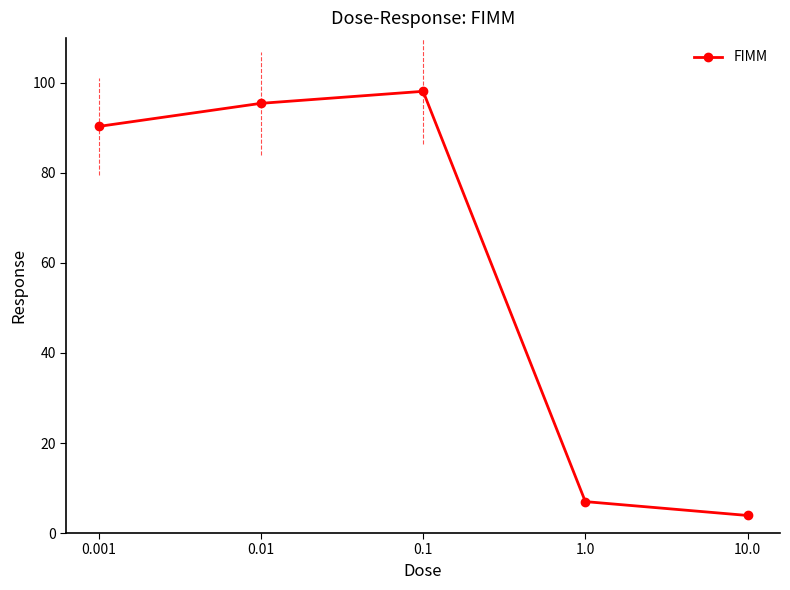

What is the sum of the values at 0.001 and 1.0?

97.3